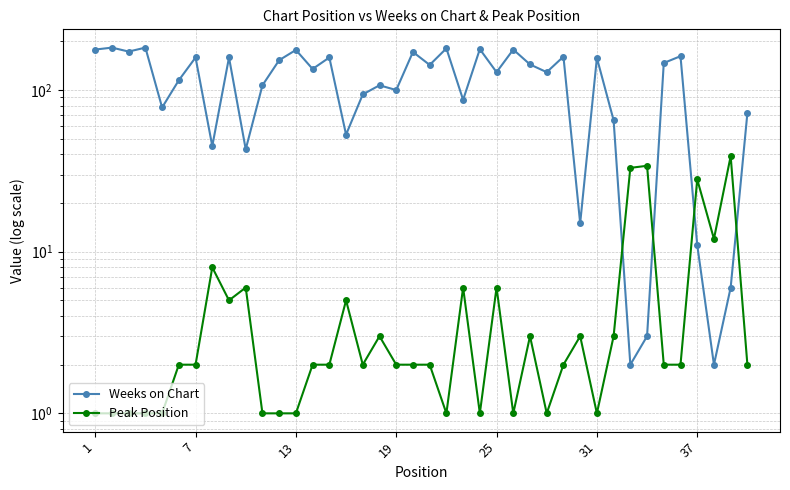

What is the value of the Peak Position point at the 16th from the left?

5